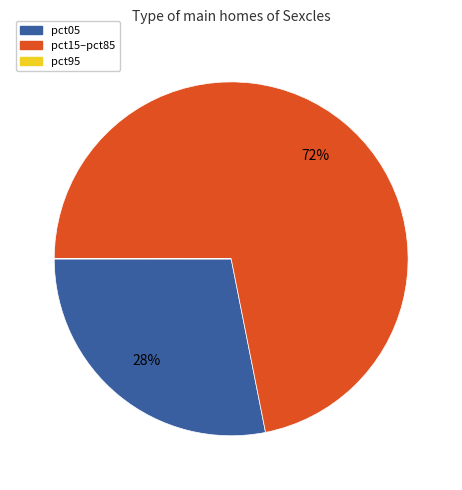

What is the largest slice in the pie chart?

pct15–pct85